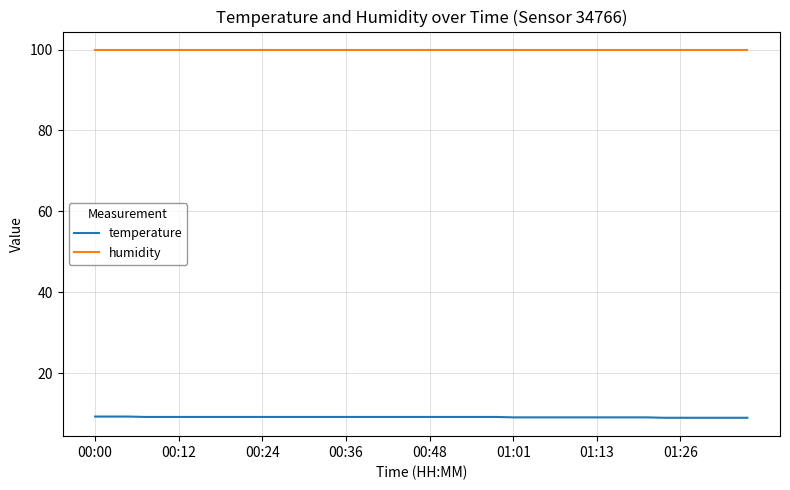

True or false: humidity and temperature intersect in this chart.

False